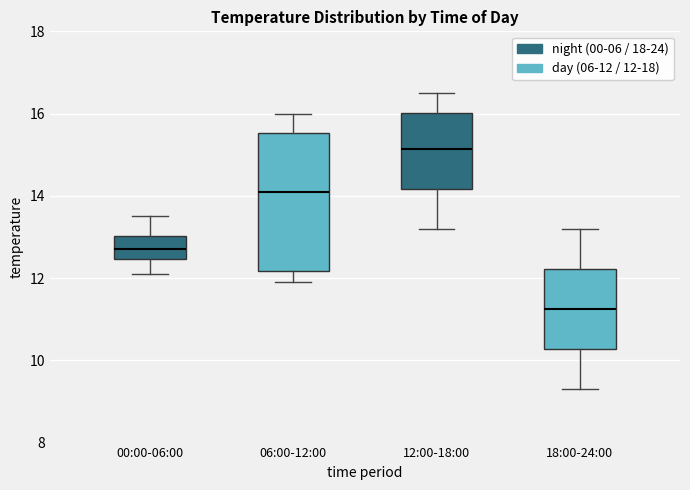

Reading left to right, transcribe this box plot: for each box, give where its median line is, the range the box spans, and where its two whiskers end, as read against the y-axis. The values are not printed on the chart, so give them approximately, as read against the axis.

00:00-06:00: median 12.8, box 12.4 to 13.0, whiskers 12.2 to 13.6
06:00-12:00: median 14.2, box 12.2 to 15.6, whiskers 12.0 to 16.0
12:00-18:00: median 15.2, box 14.2 to 16.0, whiskers 13.2 to 16.6
18:00-24:00: median 11.2, box 10.2 to 12.2, whiskers 9.4 to 13.2